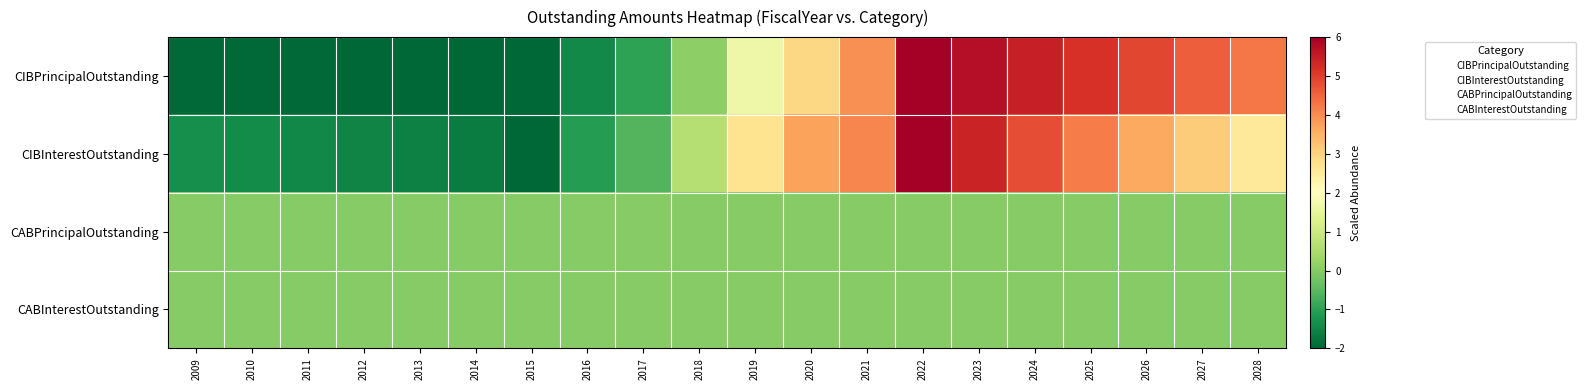

Which series has the largest total across all categories?

CIBPrincipalOutstanding